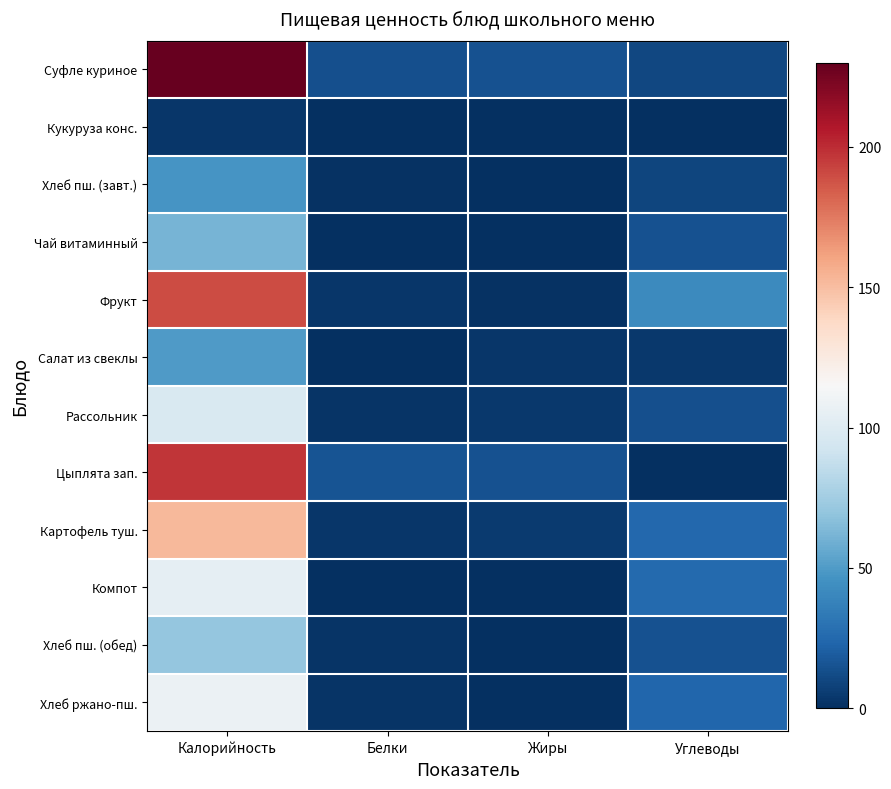

Which series has the widest spread of values?

Суфле куриное